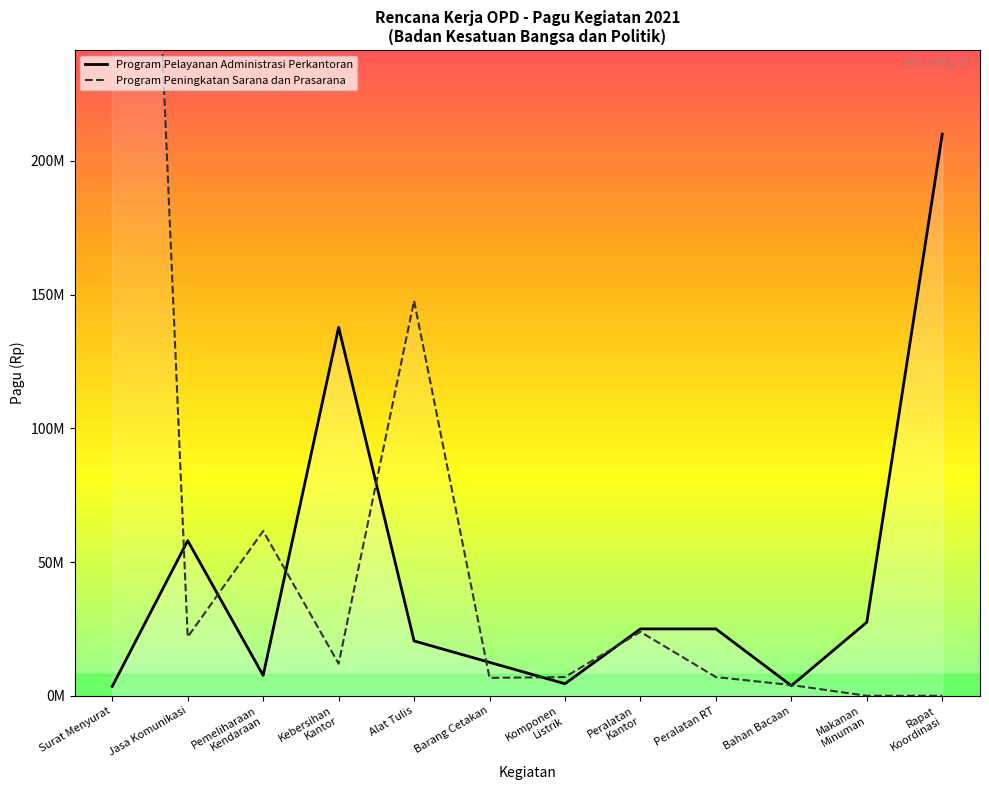

True or false: Program Pelayanan Administrasi Perkantoran has a value of 5597299 at Barang Cetakan.

False